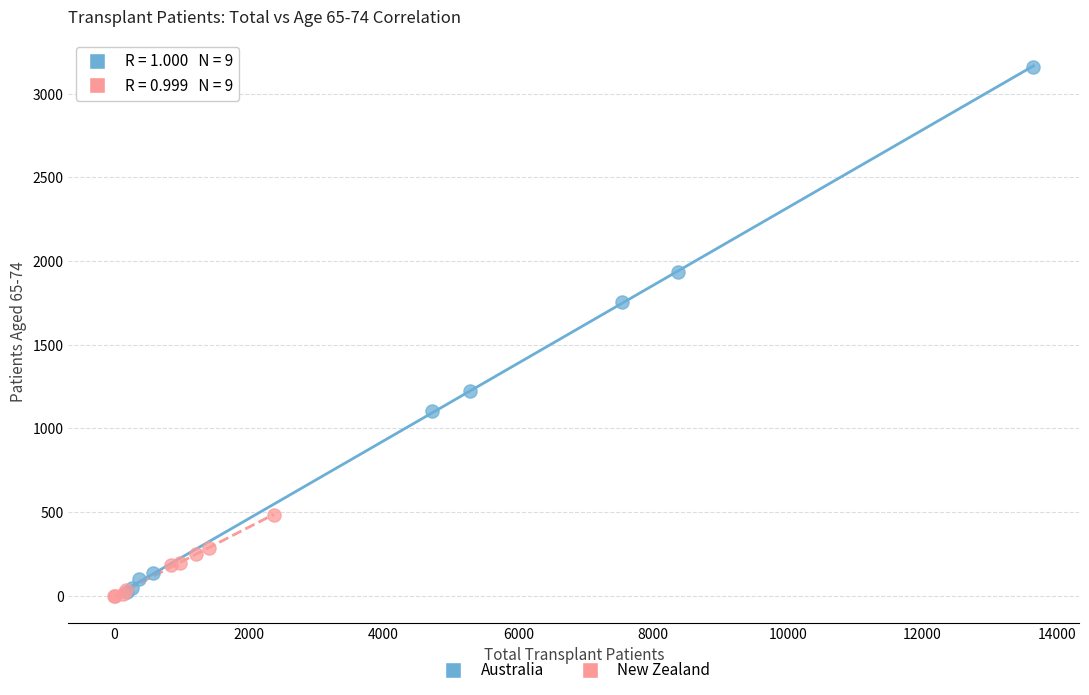

Which series has the widest spread of Y values?

Australia